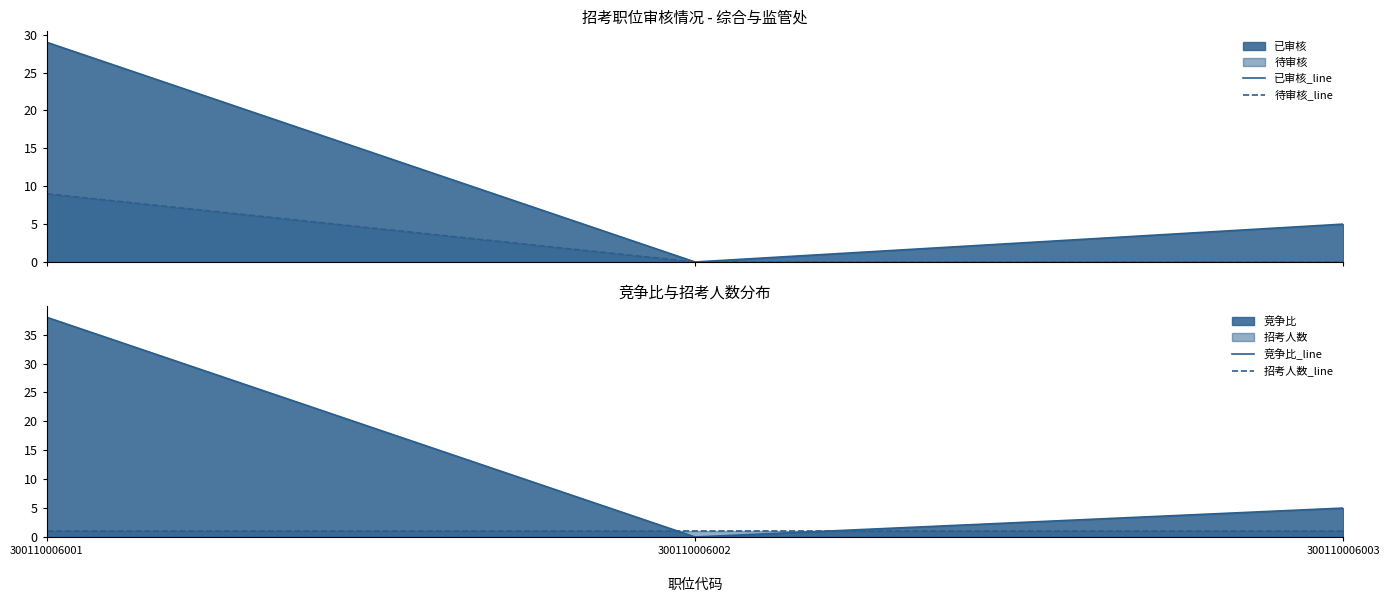

True or false: 待审核_line has a value of 4 at 300110006003.

False